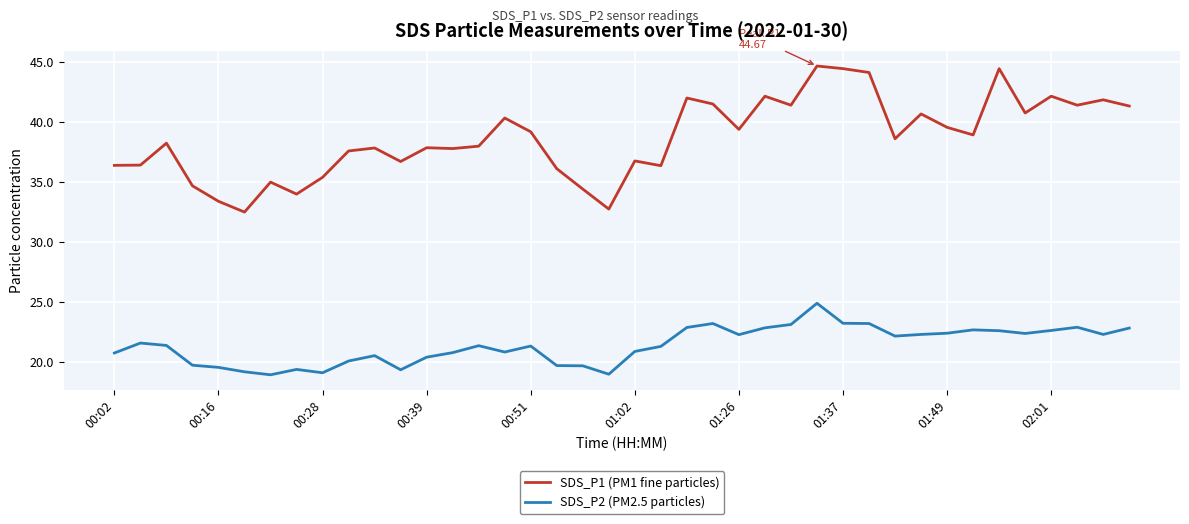

Count the number of categories in the chart.

40